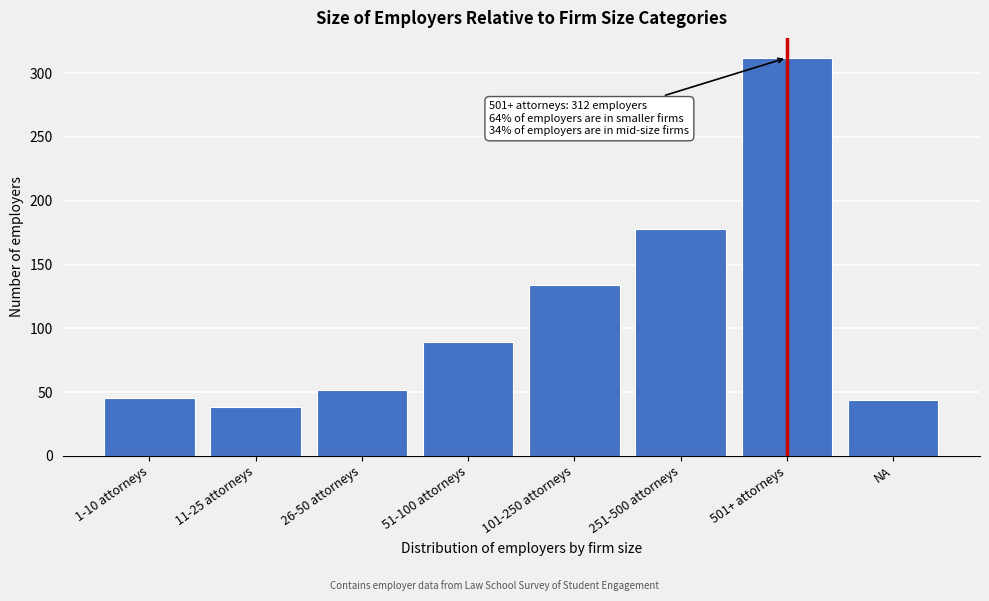

What is the difference between the values at 11-25 attorneys and 251-500 attorneys?

140